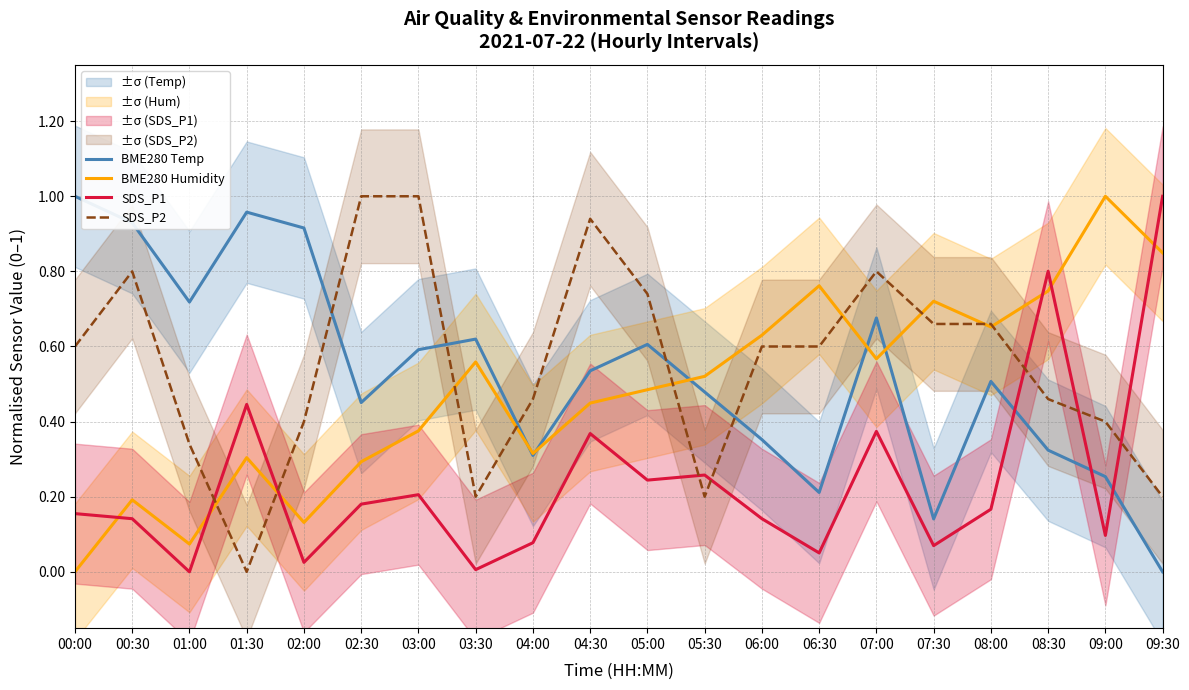

The value of SDS_P1 at 00:30 is 0.0. True or false?

False